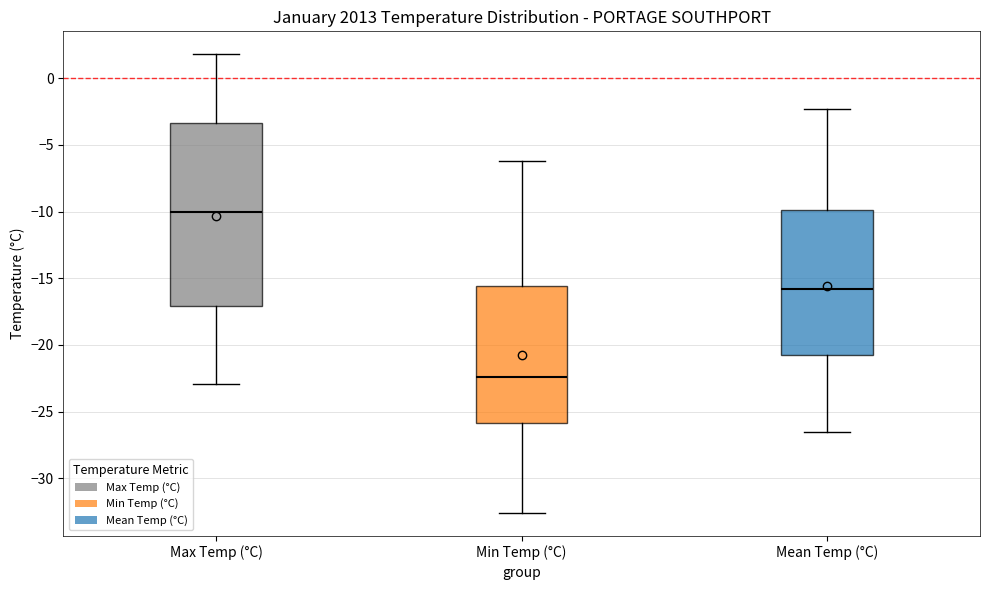

Which box's median line is the highest?

Max Temp (°C)